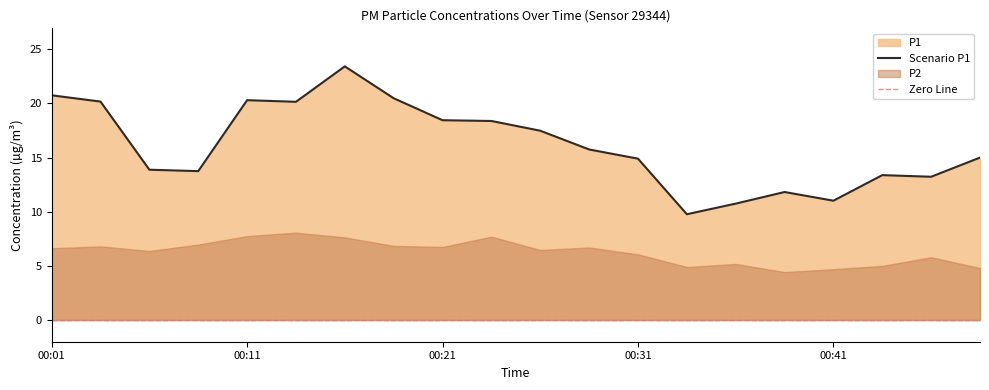

At which label does the data first exceed 15?

00:01